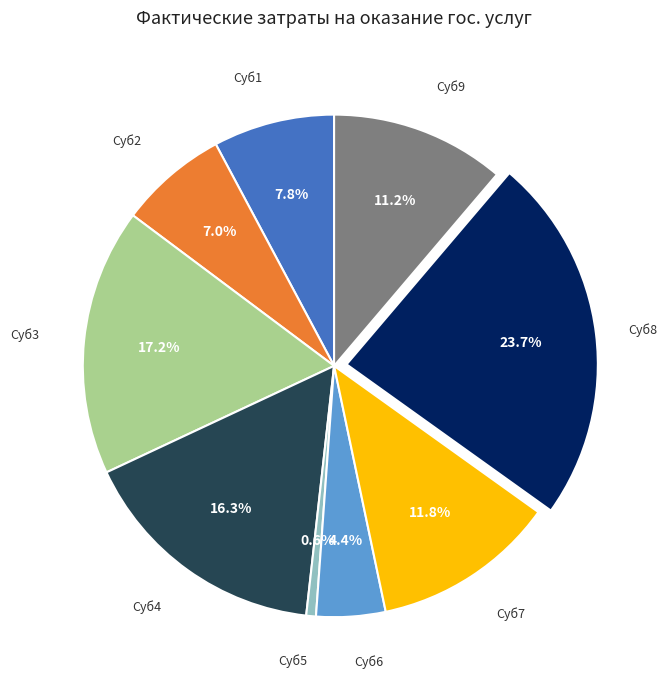

How many slices are in this pie chart?

9